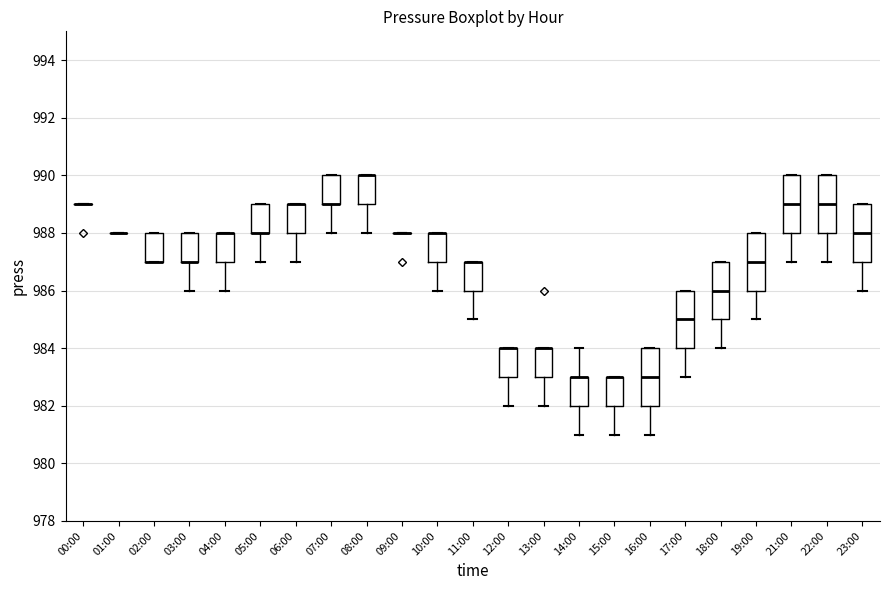

Reading left to right, read every box against the y-axis: the position of its median line, the range the box covers, and the ends of its whiskers. The values are not printed on the chart, so give them approximately, as read against the axis.

00:00: box collapsed to a line at 989, whiskers 989 to 989
01:00: box collapsed to a line at 988, whiskers 988 to 988
02:00: median 987 (drawn on the box's lower edge), box 987 to 988, whiskers 987 to 988
03:00: median 987 (drawn on the box's lower edge), box 987 to 988, whiskers 986 to 988
04:00: median 988 (drawn on the box's upper edge), box 987 to 988, whiskers 986 to 988
05:00: median 988 (drawn on the box's lower edge), box 988 to 989, whiskers 987 to 989
06:00: median 989 (drawn on the box's upper edge), box 988 to 989, whiskers 987 to 989
07:00: median 989 (drawn on the box's lower edge), box 989 to 990, whiskers 988 to 990
08:00: median 990 (drawn on the box's upper edge), box 989 to 990, whiskers 988 to 990
09:00: box collapsed to a line at 988, whiskers 988 to 988
10:00: median 988 (drawn on the box's upper edge), box 987 to 988, whiskers 986 to 988
11:00: median 987 (drawn on the box's upper edge), box 986 to 987, whiskers 985 to 987
12:00: median 984 (drawn on the box's upper edge), box 983 to 984, whiskers 982 to 984
13:00: median 984 (drawn on the box's upper edge), box 983 to 984, whiskers 982 to 984
14:00: median 983 (drawn on the box's upper edge), box 982 to 983, whiskers 981 to 984
15:00: median 983 (drawn on the box's upper edge), box 982 to 983, whiskers 981 to 983
16:00: median 983, box 982 to 984, whiskers 981 to 984
17:00: median 985, box 984 to 986, whiskers 983 to 986
18:00: median 986, box 985 to 987, whiskers 984 to 987
19:00: median 987, box 986 to 988, whiskers 985 to 988
21:00: median 989, box 988 to 990, whiskers 987 to 990
22:00: median 989, box 988 to 990, whiskers 987 to 990
23:00: median 988, box 987 to 989, whiskers 986 to 989